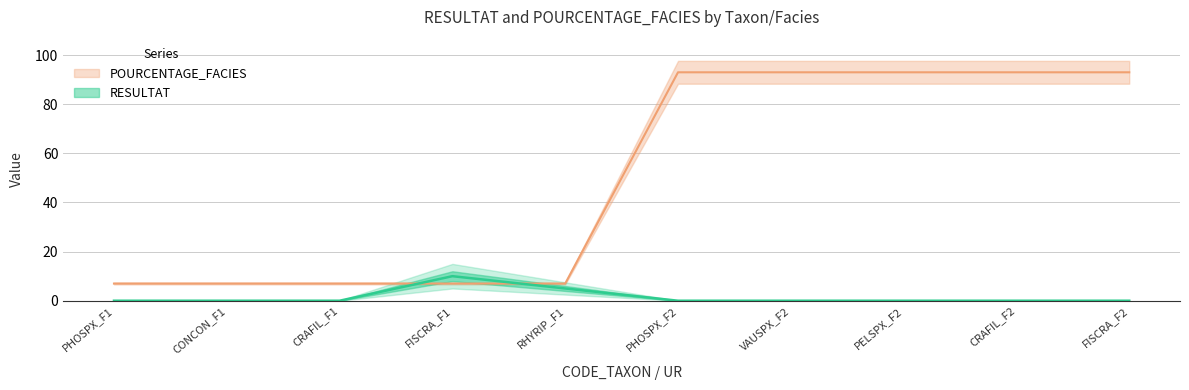

What is the approximate value of POURCENTAGE_FACIES at CRAFIL_F2?

93.0